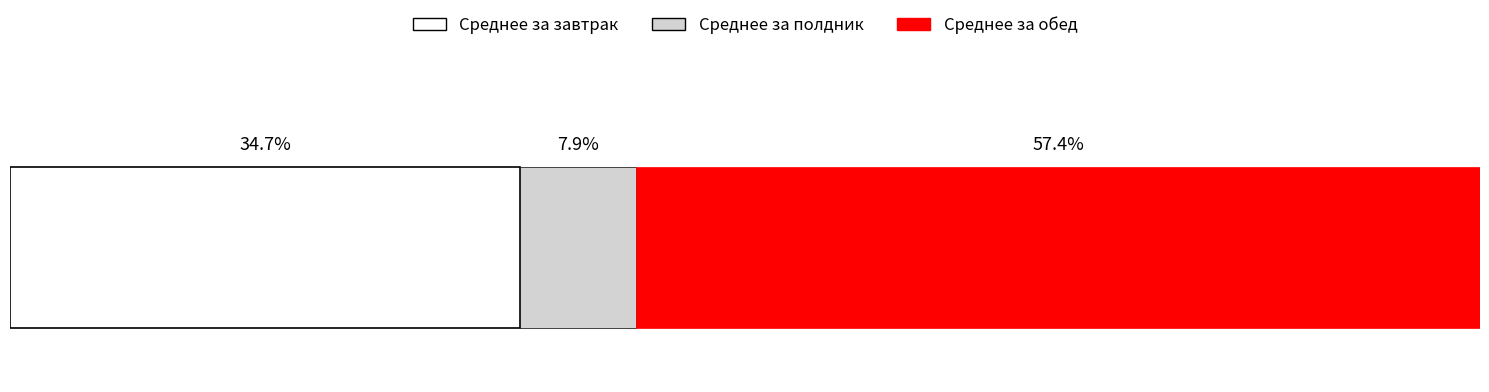

What are all the series names shown in the legend?

Среднее за завтрак, Среднее за полдник, Среднее за обед